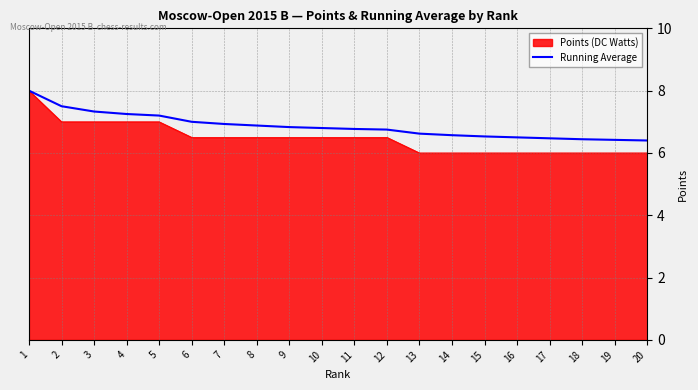

Is the value of Points (DC Watts) at 11 greater than the value of Running Average at 11?

No